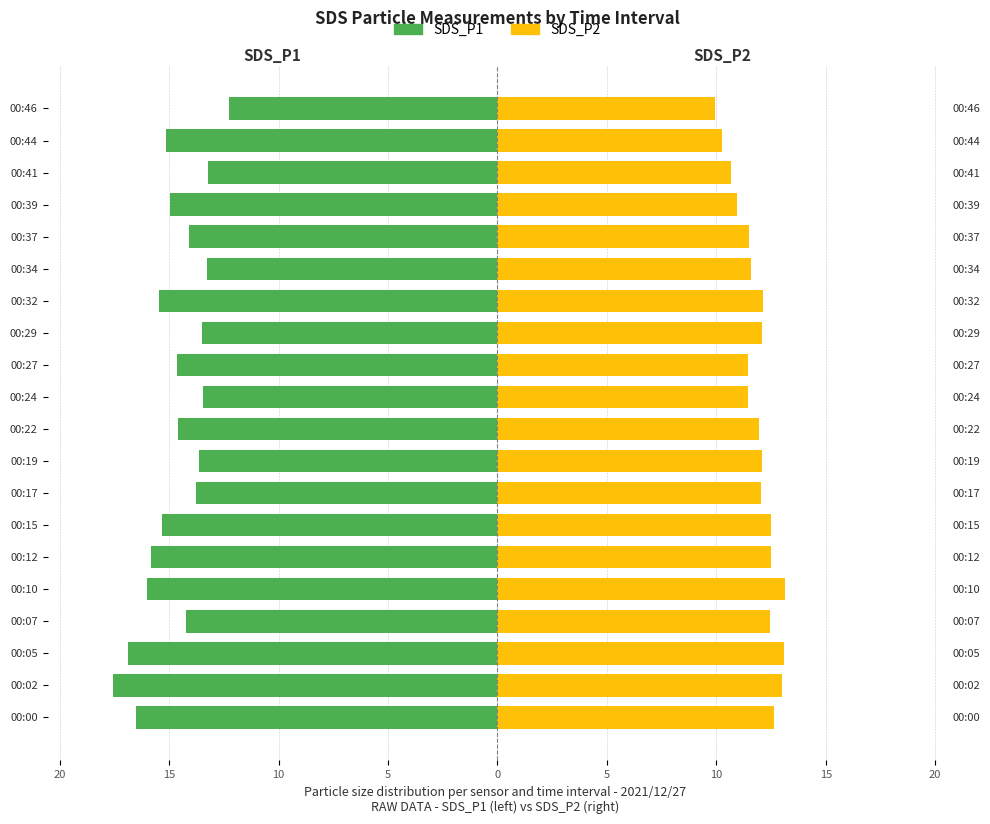

Is it true that SDS_P1 equals -9.3 at 00:17?

False